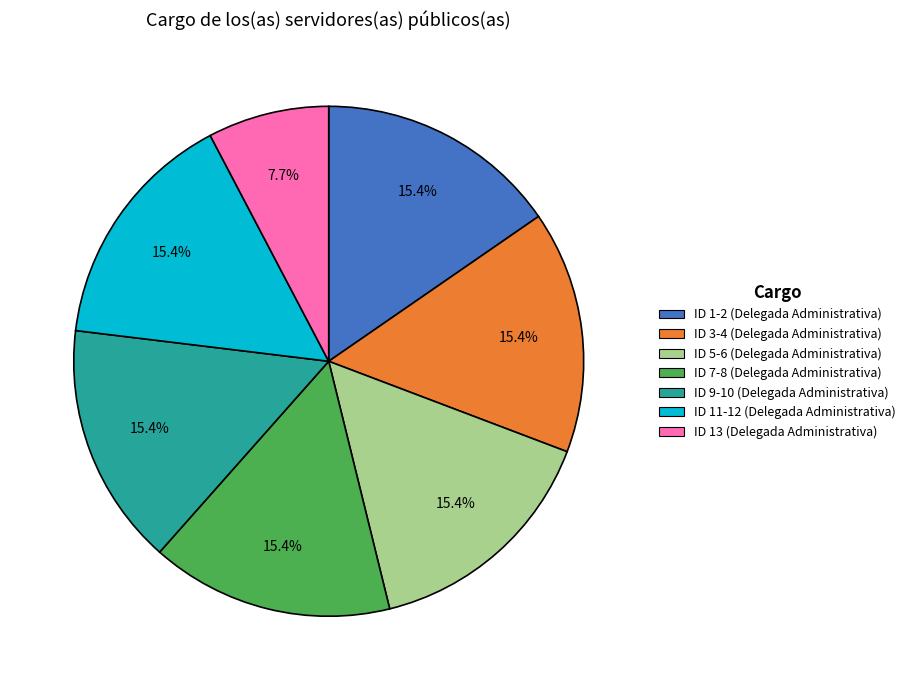

Does any single category account for the majority?

No